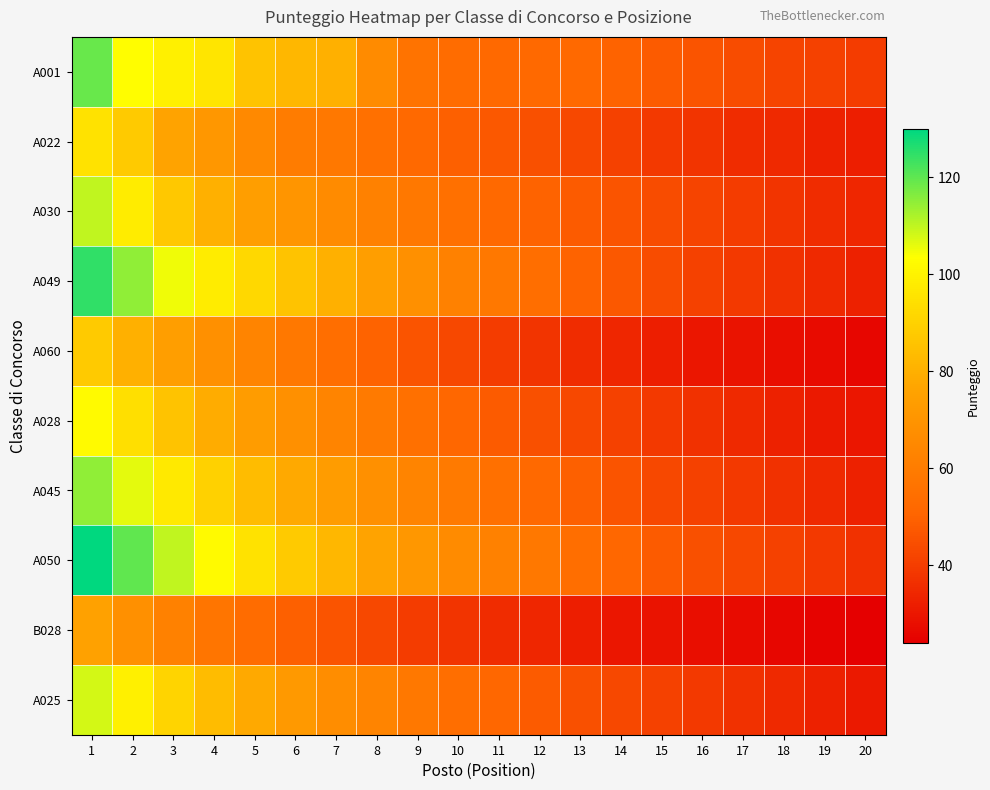

Which series has the widest spread of values?

A050